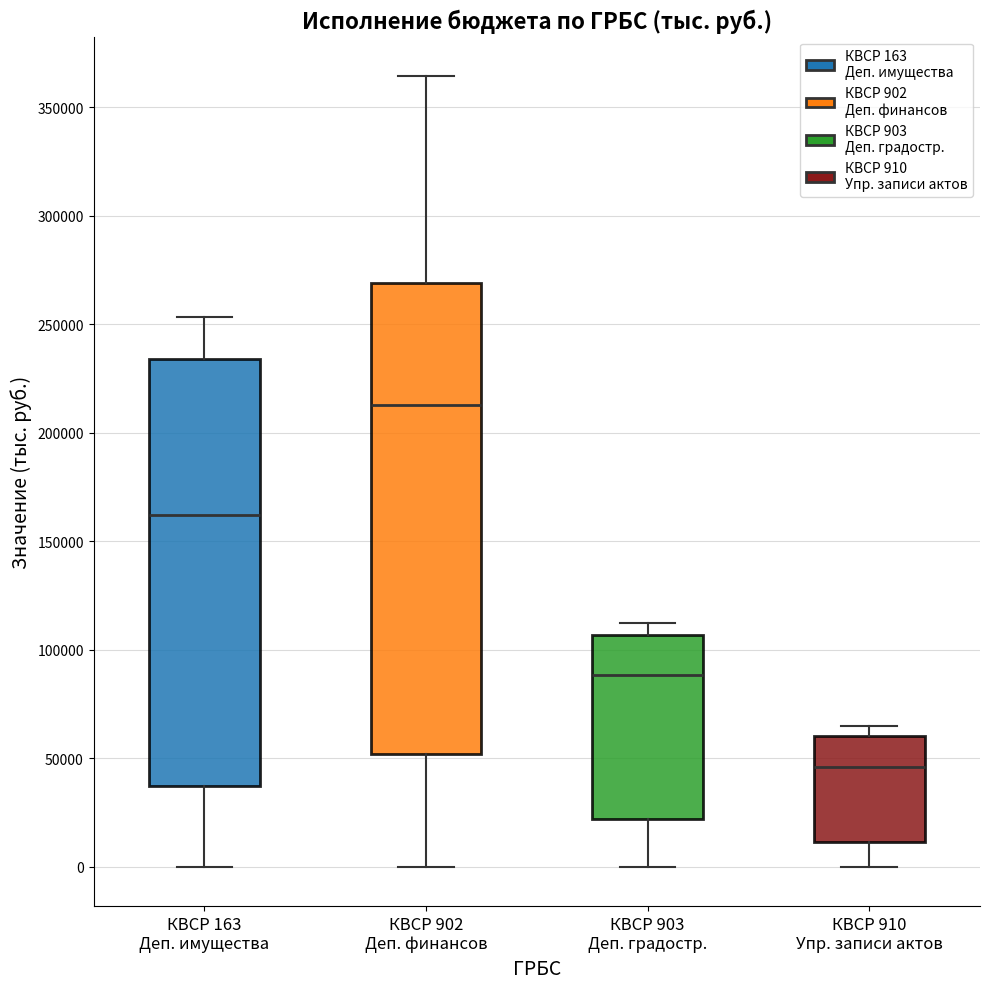

Which box has the lowest median line?

КВСР 910 Упр. записи актов